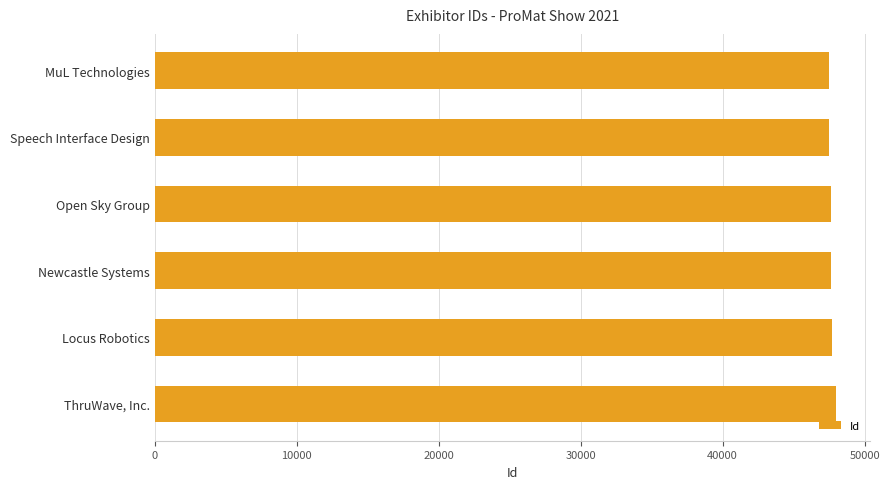

Rank the categories by value from lowest to highest.

MuL Technologies, Speech Interface Design, Open Sky Group, Newcastle Systems, Locus Robotics, ThruWave, Inc.